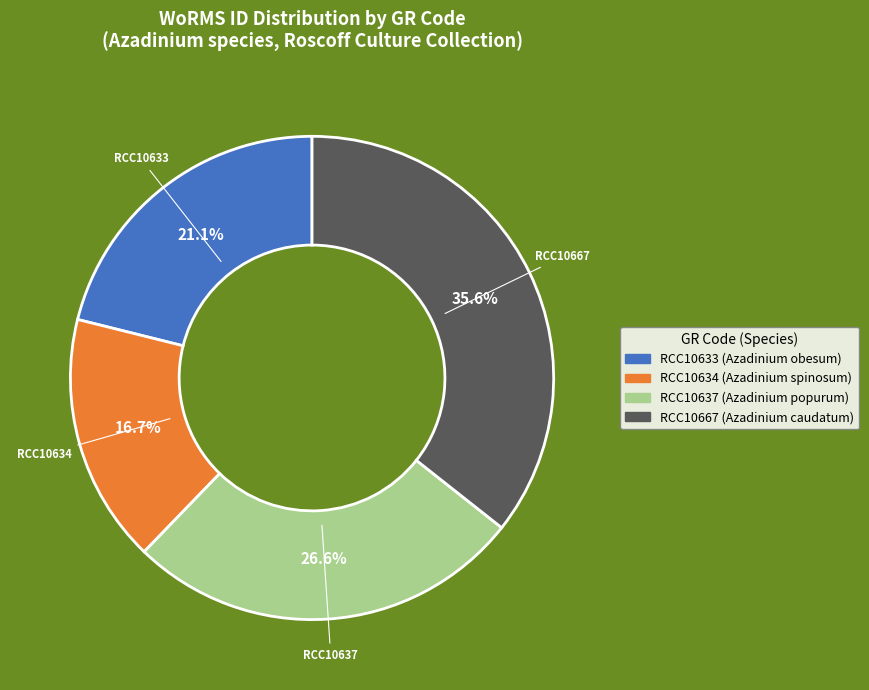

Is the sum of RCC10637 and RCC10634 greater than half?

No